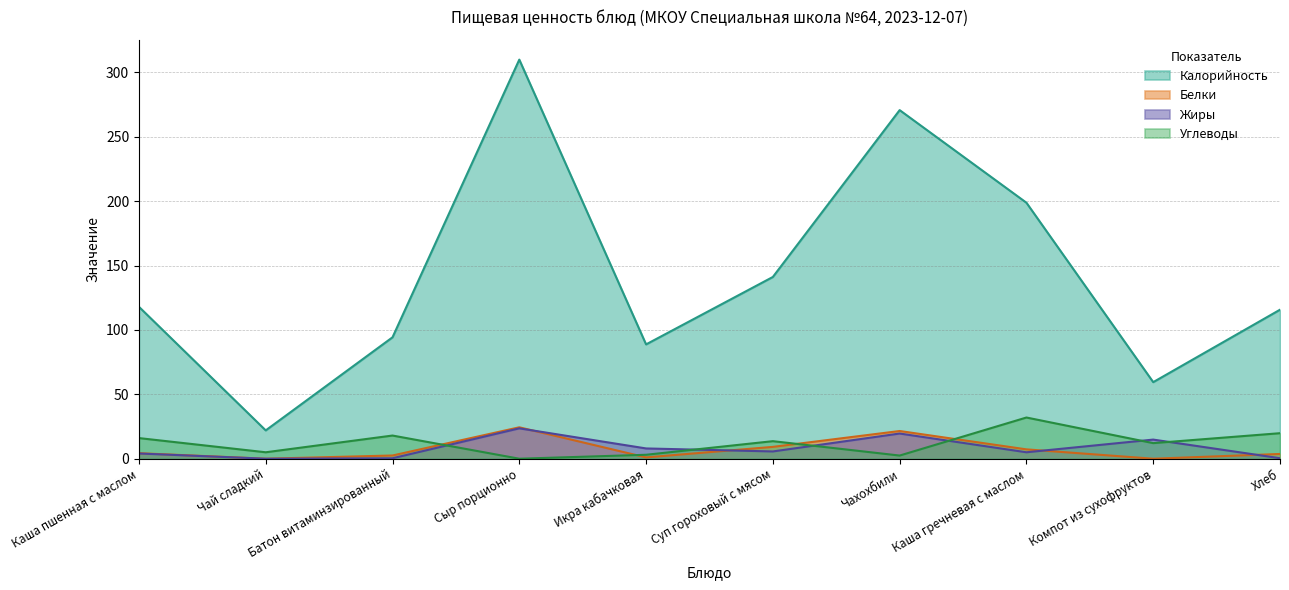

How many interior local valleys does the Белки series have?

3